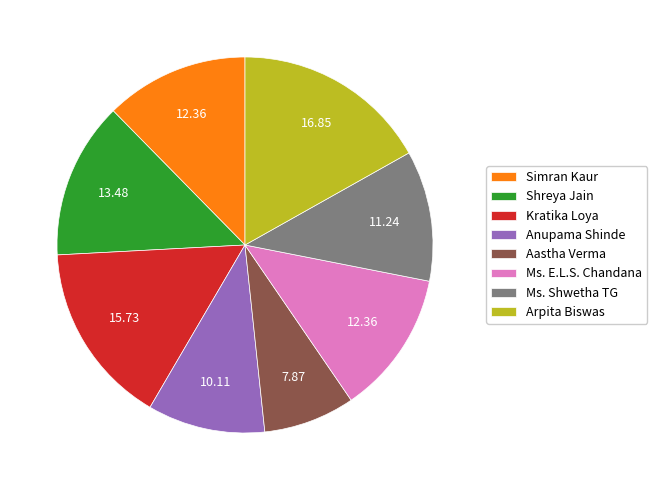

Is there a majority slice in this chart?

No